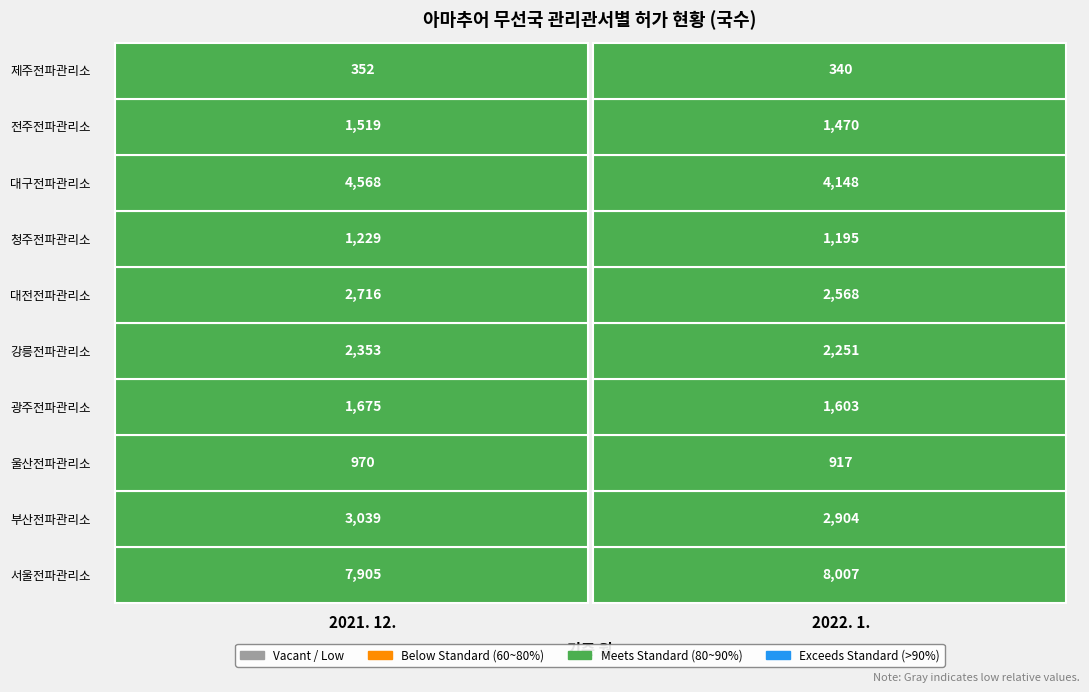

List the series in order of their peak value, highest first.

서울전파관리소, 대구전파관리소, 부산전파관리소, 대전전파관리소, 강릉전파관리소, 광주전파관리소, 전주전파관리소, 청주전파관리소, 울산전파관리소, 제주전파관리소